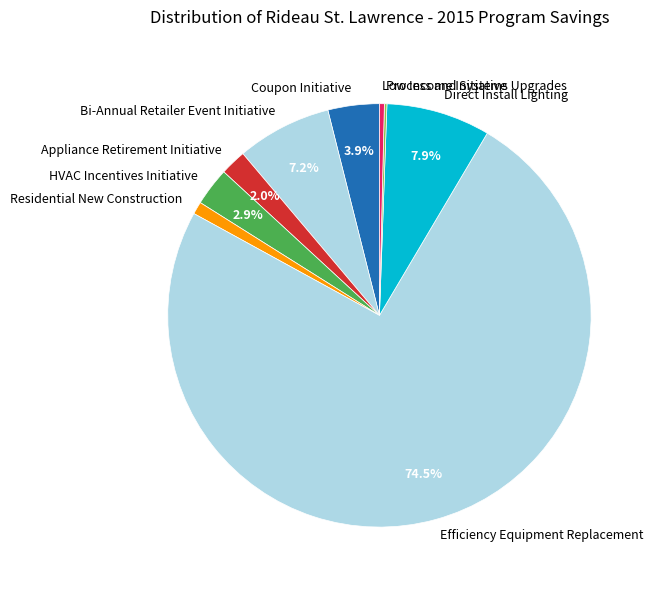

What is the largest slice in the pie chart?

Efficiency Equipment Replacement